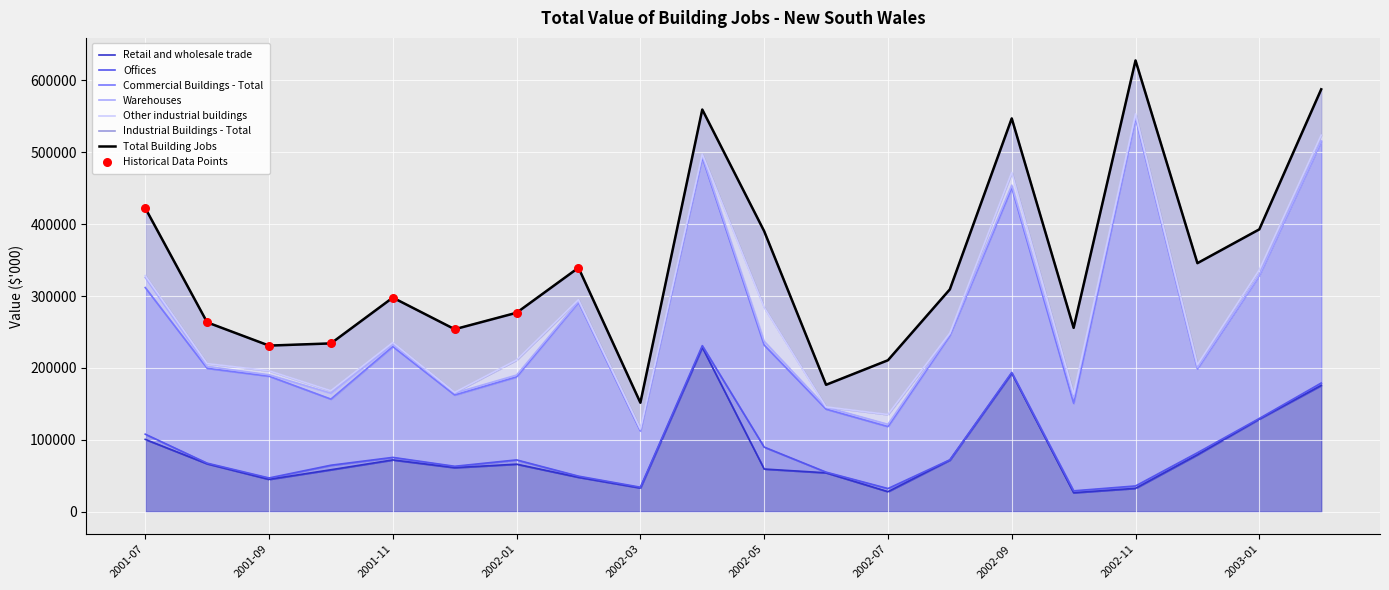

Is the value of Commercial Buildings - Total at 2002-06 greater than the value of Retail and wholesale trade at 2002-02?

Yes